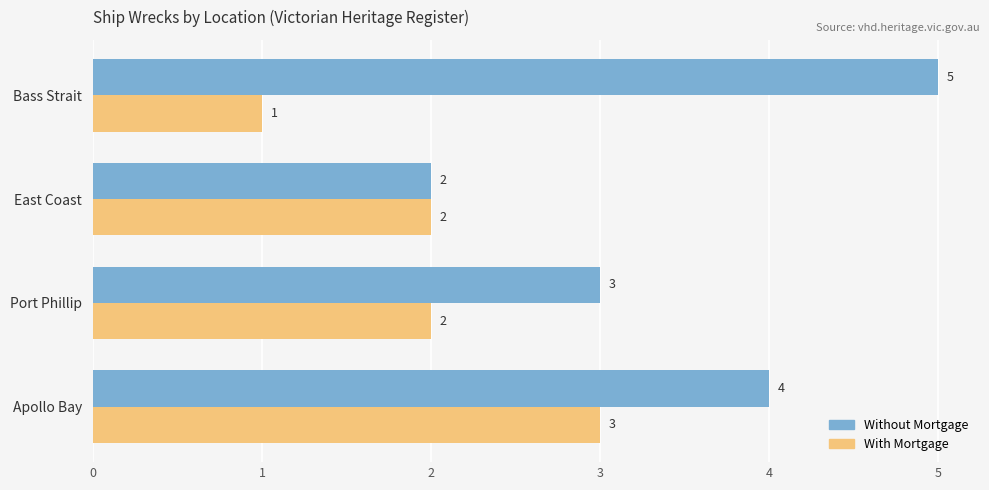

What is the sum of all With Mortgage values?

8